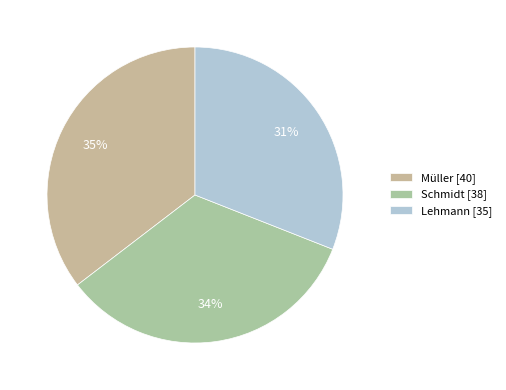

Which slice is the largest?

Müller